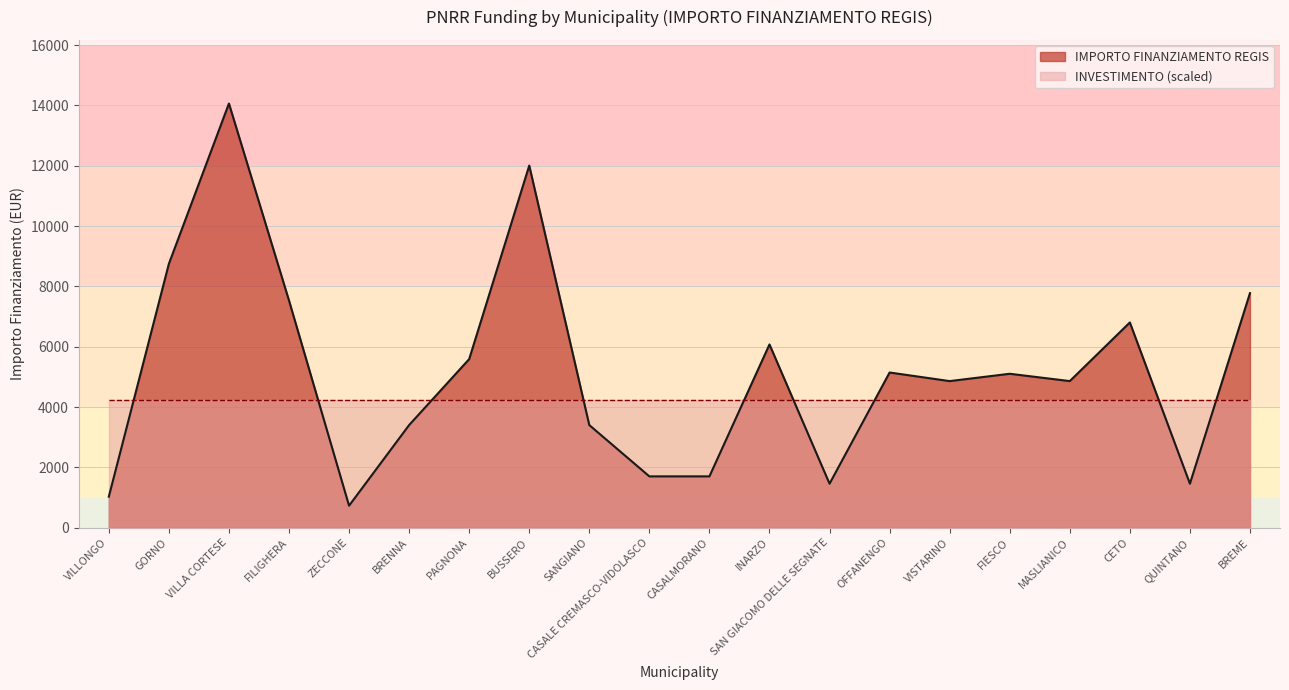

Approximately how many times larger is the value at MASLIANICO compared to CASALMORANO?

2.9